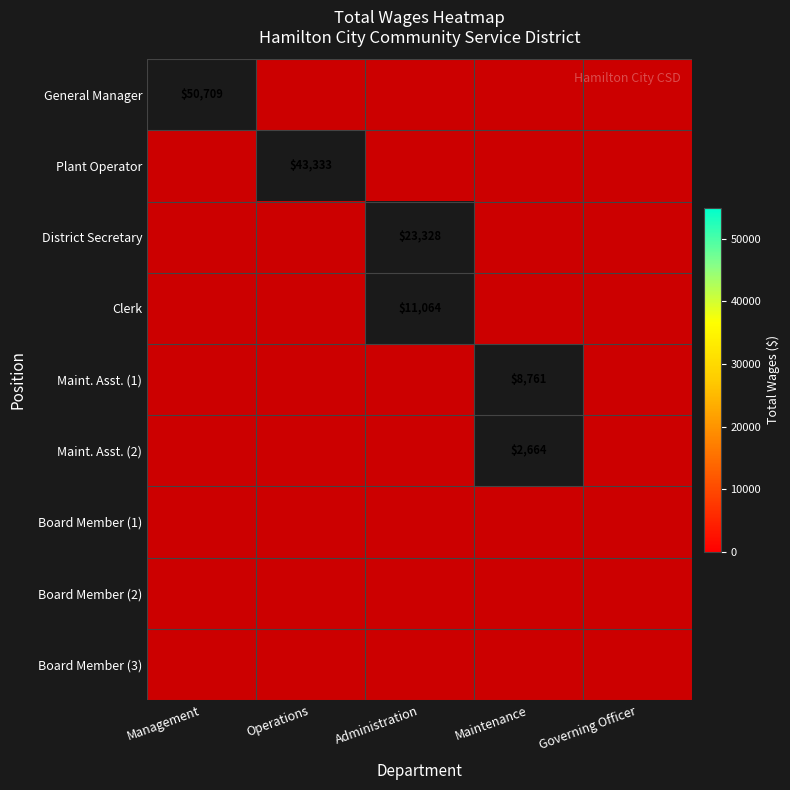

Which series has the widest spread of values?

General Manager